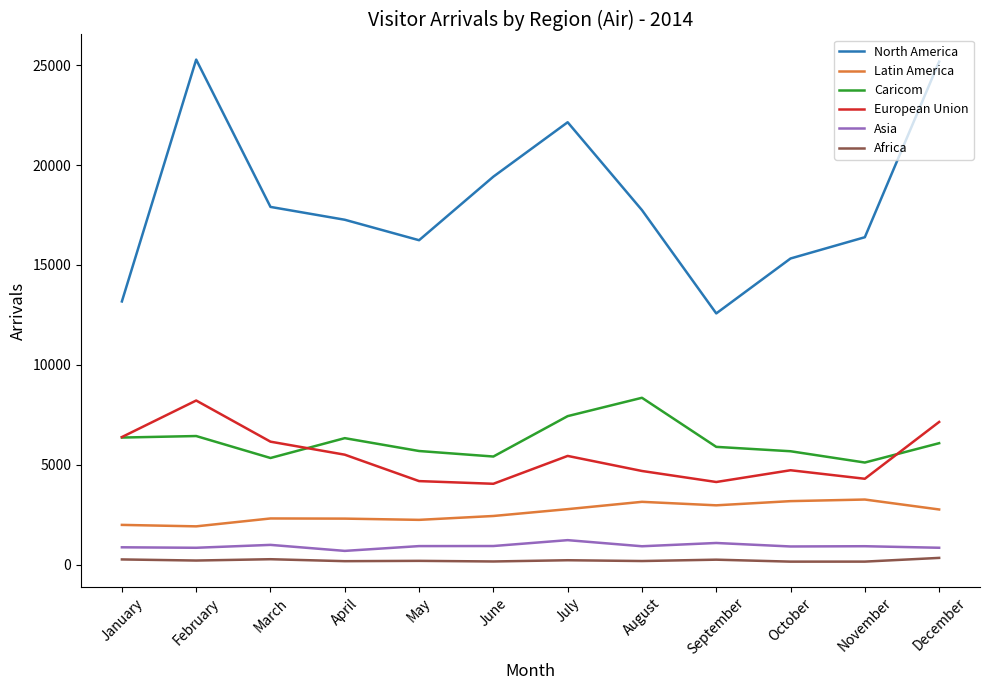

What is the difference between the maximum and minimum values in the Latin America series?

1343